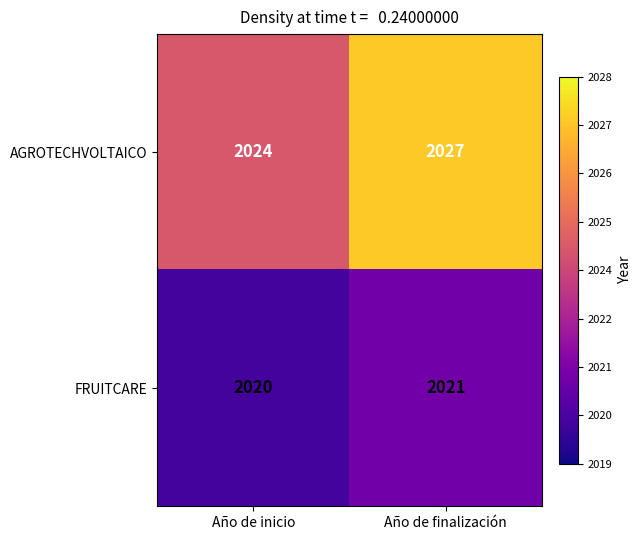

At which category does the chart reach its peak across all series?

Año de finalización